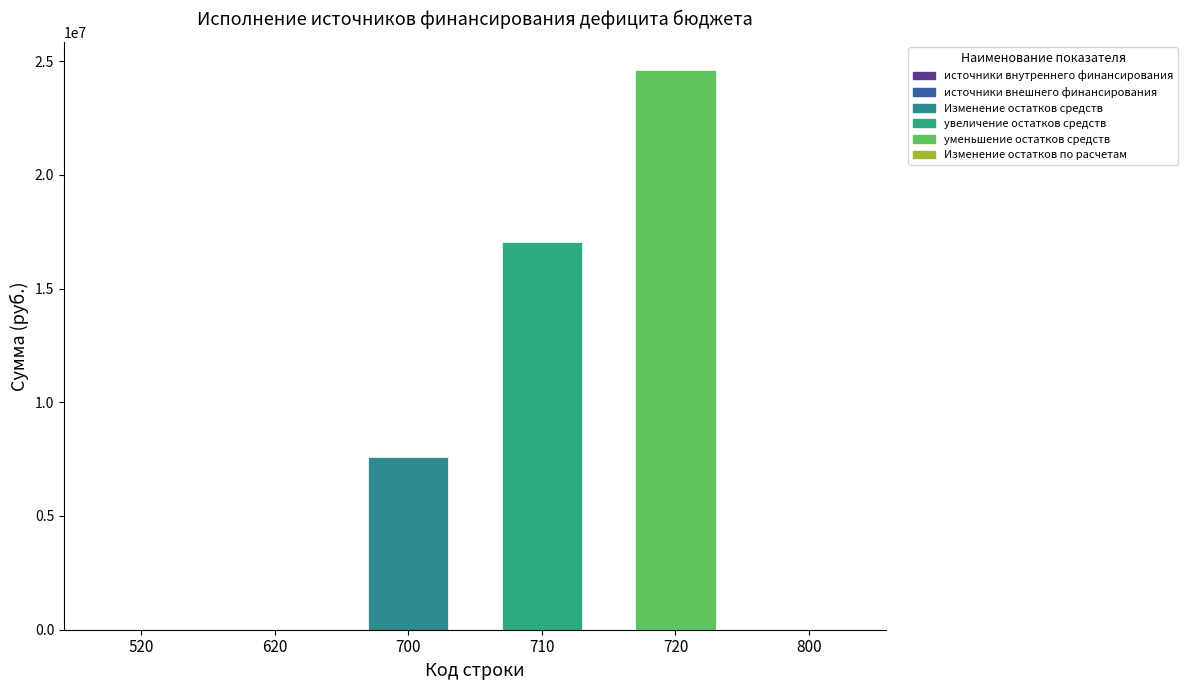

How many bars are there in each group?

3